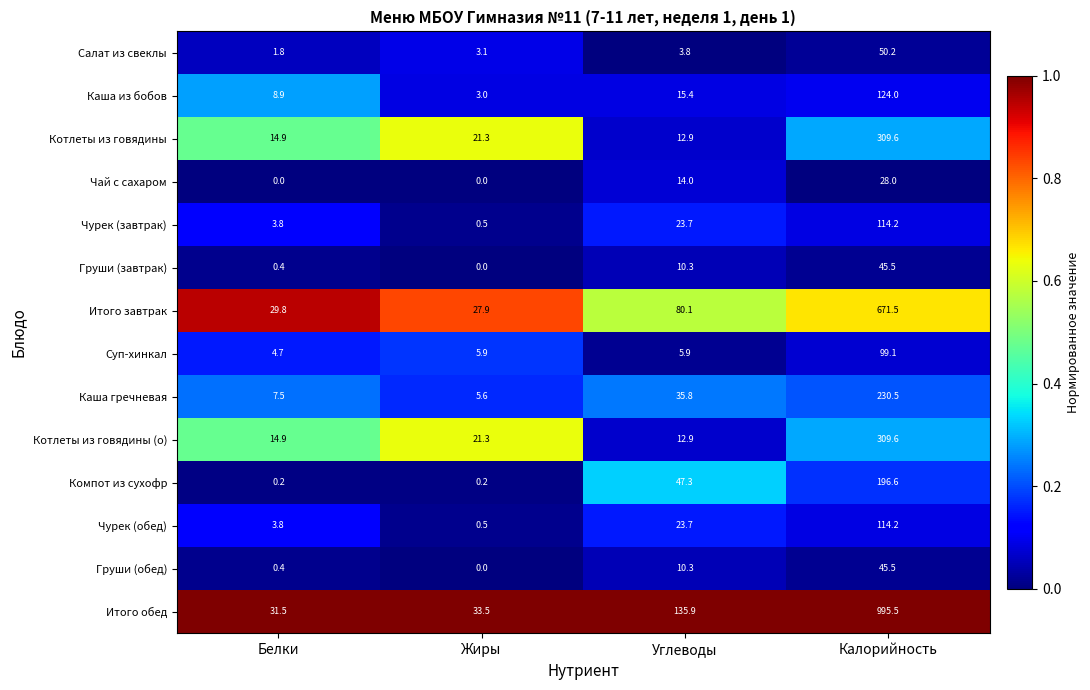

At how many categories does at least one series exceed 0?

4